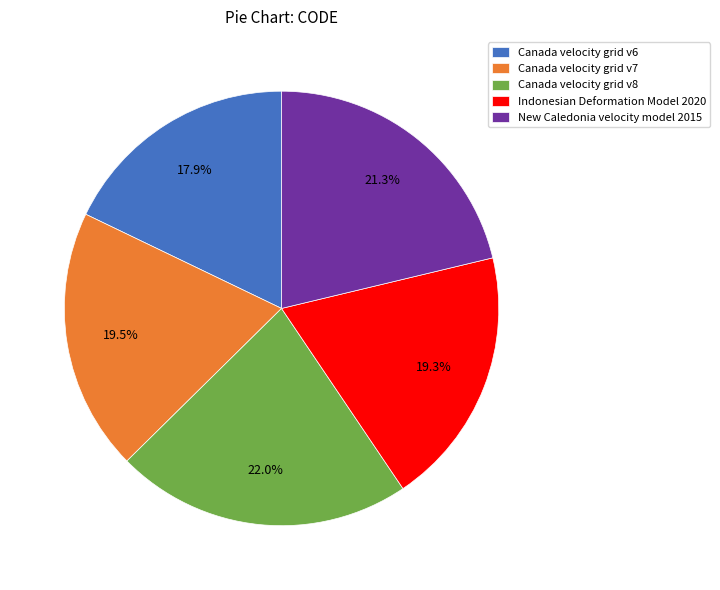

Which has a higher value, Canada velocity grid v6 or Canada velocity grid v7?

Canada velocity grid v7